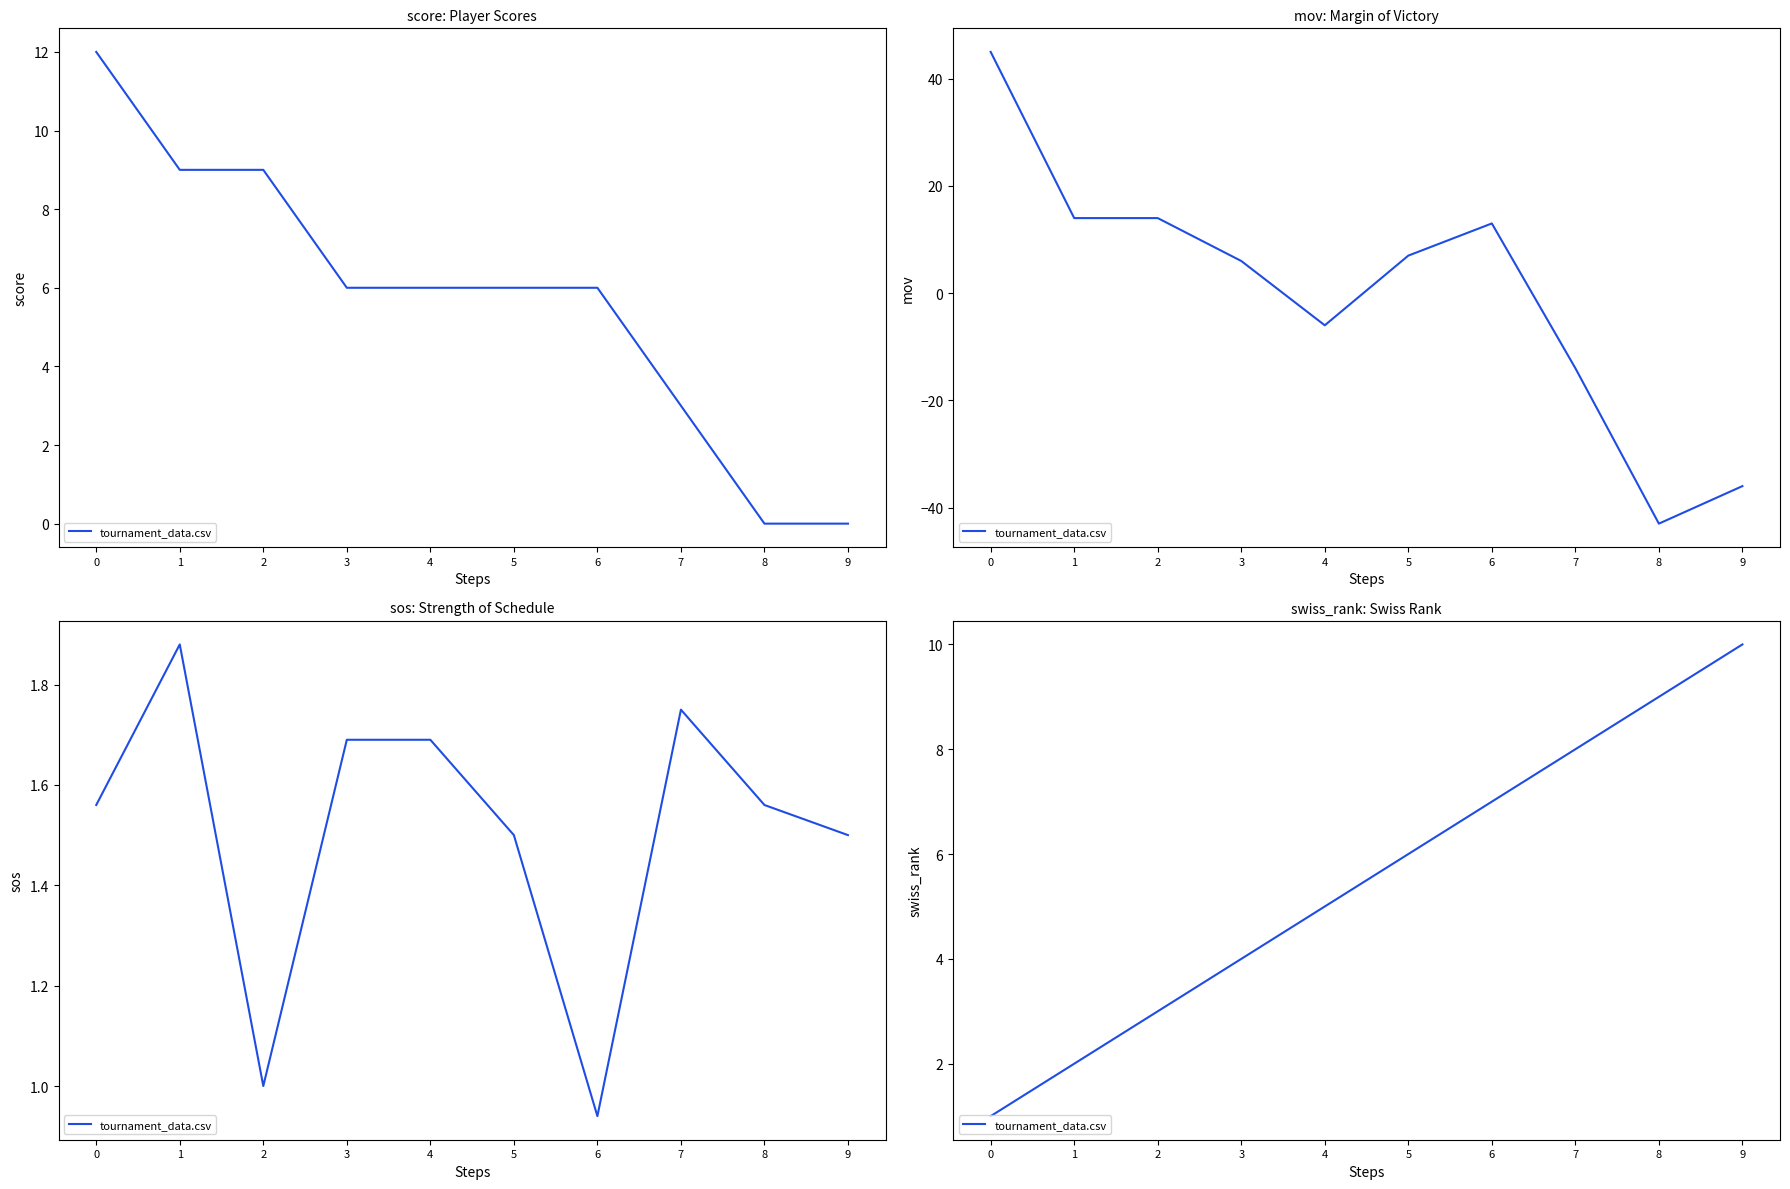

How many lines are shown in the chart?

1